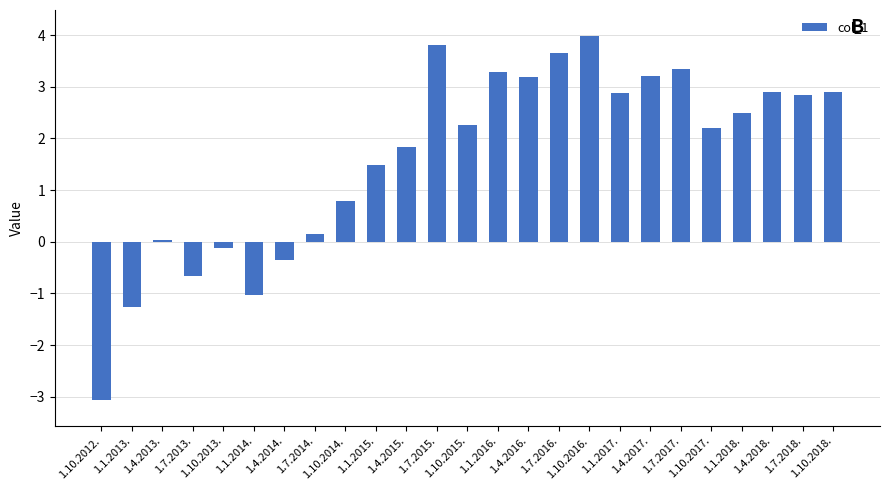

Between 1.1.2016. and 1.4.2015., which is larger?

1.1.2016.